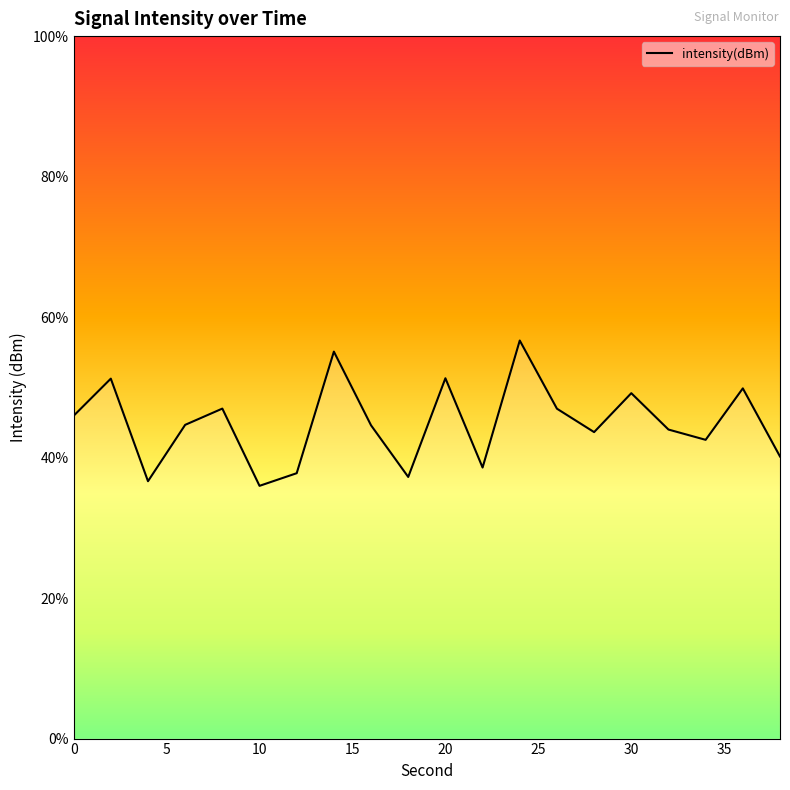

Is it true that the value at 30 is -83.3?

False